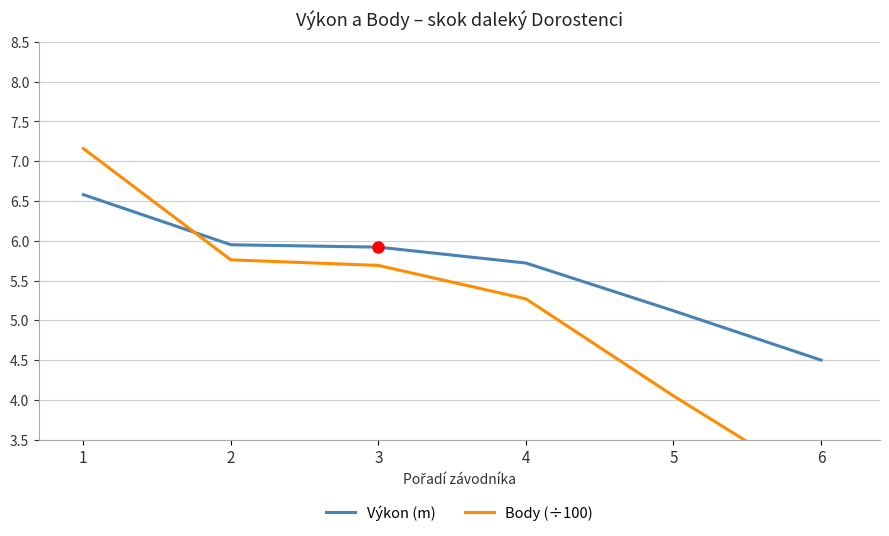

The Body (÷100) series shows 4.0 at 5. True or false?

True